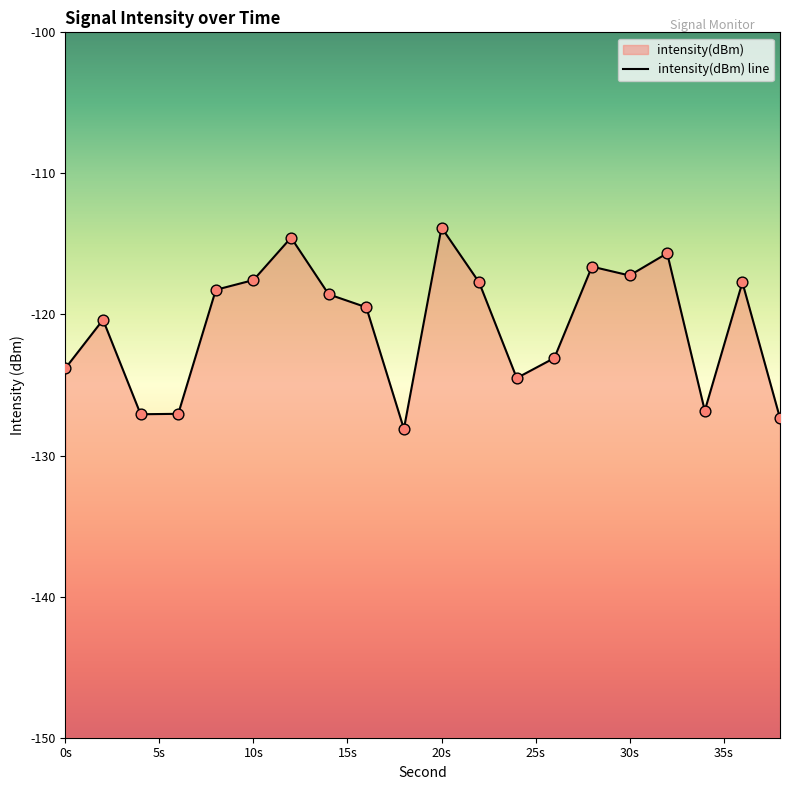

What is the change in value from 6 to 10?

+9.5